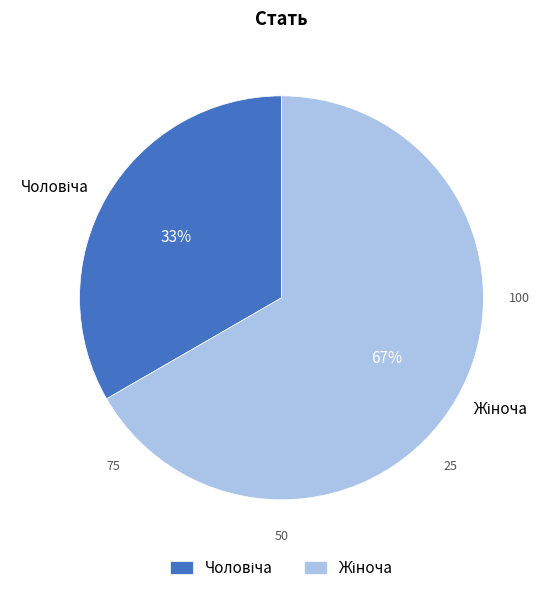

Does any single category account for the majority?

Yes